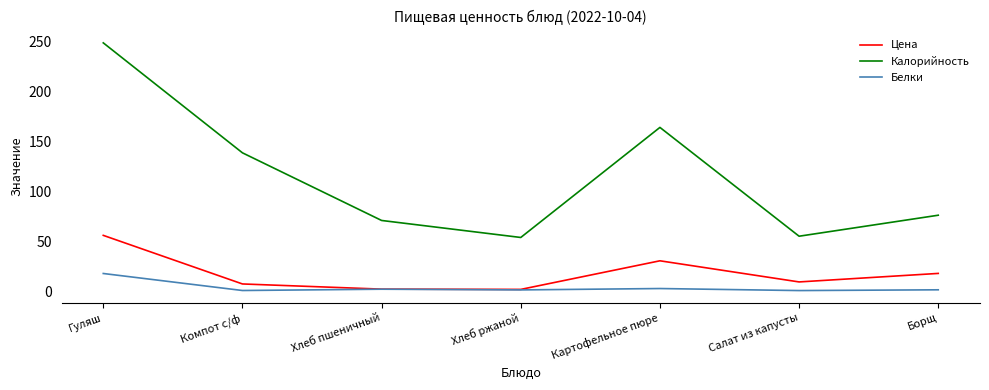

At Компот с/ф, list the series in order from smallest to largest.

Белки, Цена, Калорийность